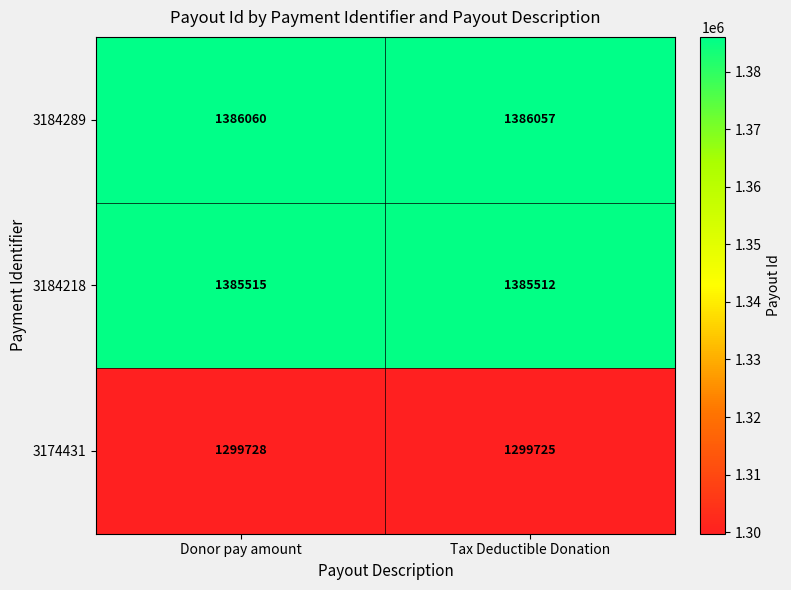

Reading left to right, extract all data points from this chart.

3184289: Donor pay amount=1386060	Tax Deductible Donation=1386057
3184218: Donor pay amount=1385515	Tax Deductible Donation=1385512
3174431: Donor pay amount=1299728	Tax Deductible Donation=1299725